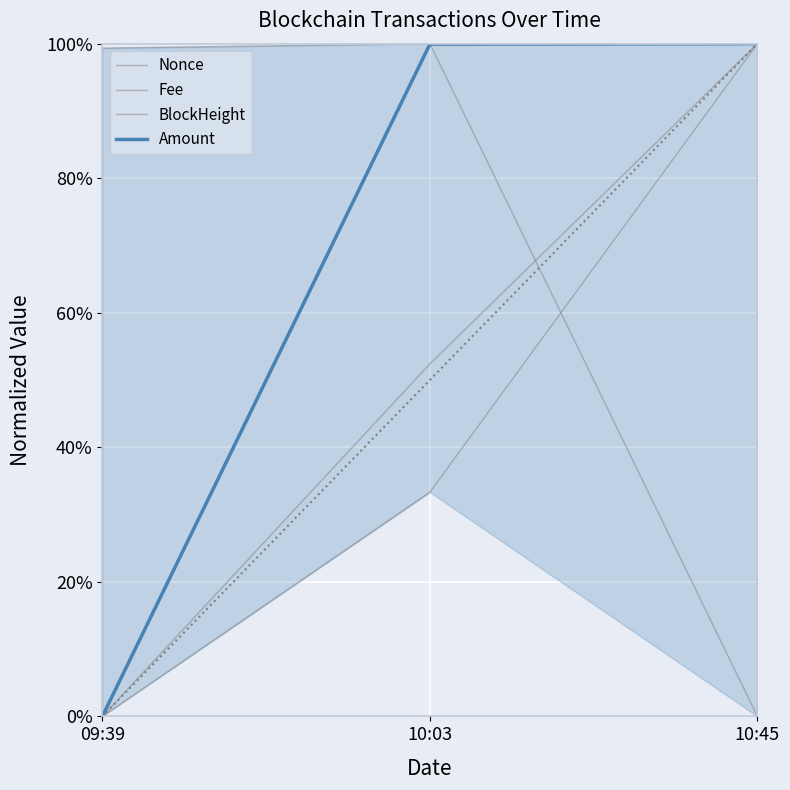

What value does the BlockHeight series have at 10:03?

0.3